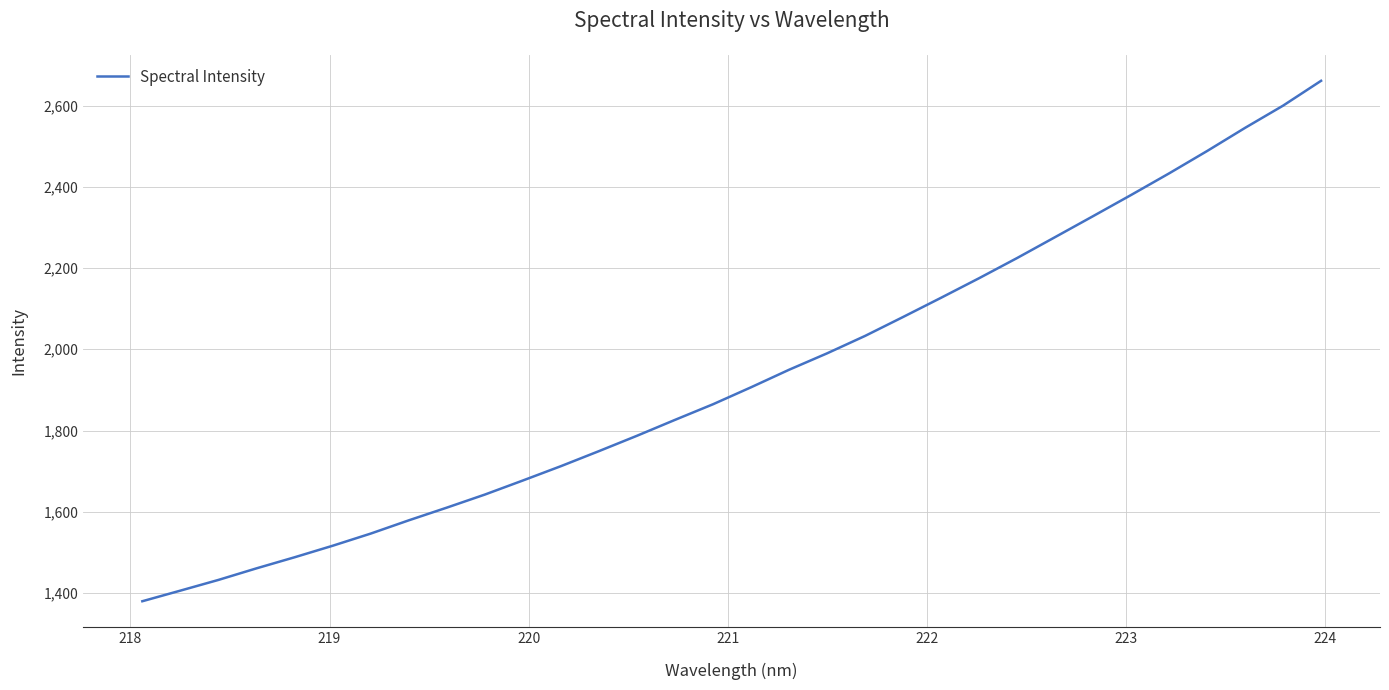

What is the difference between the maximum and minimum values?

1281.5